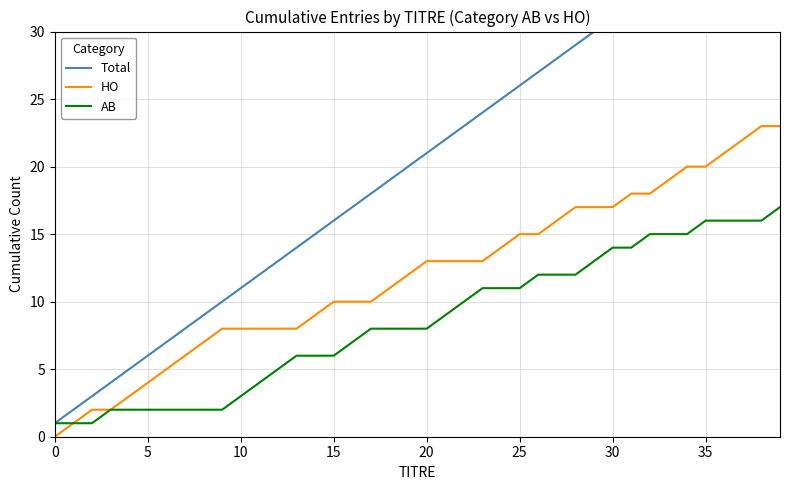

At which label does Total reach its peak?

39